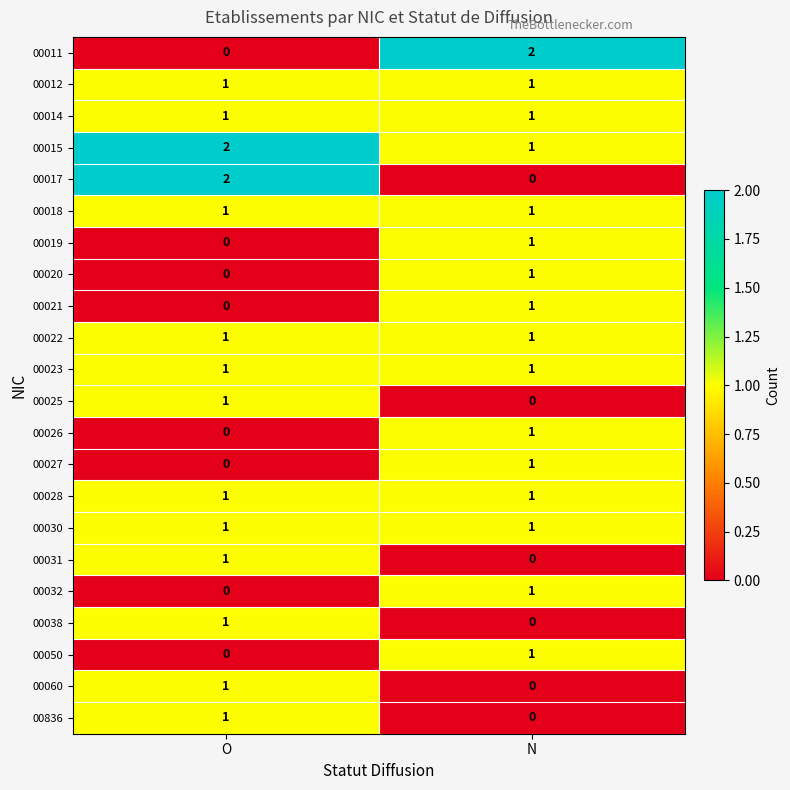

True or false: 00021 has a value of 0 at N.

False